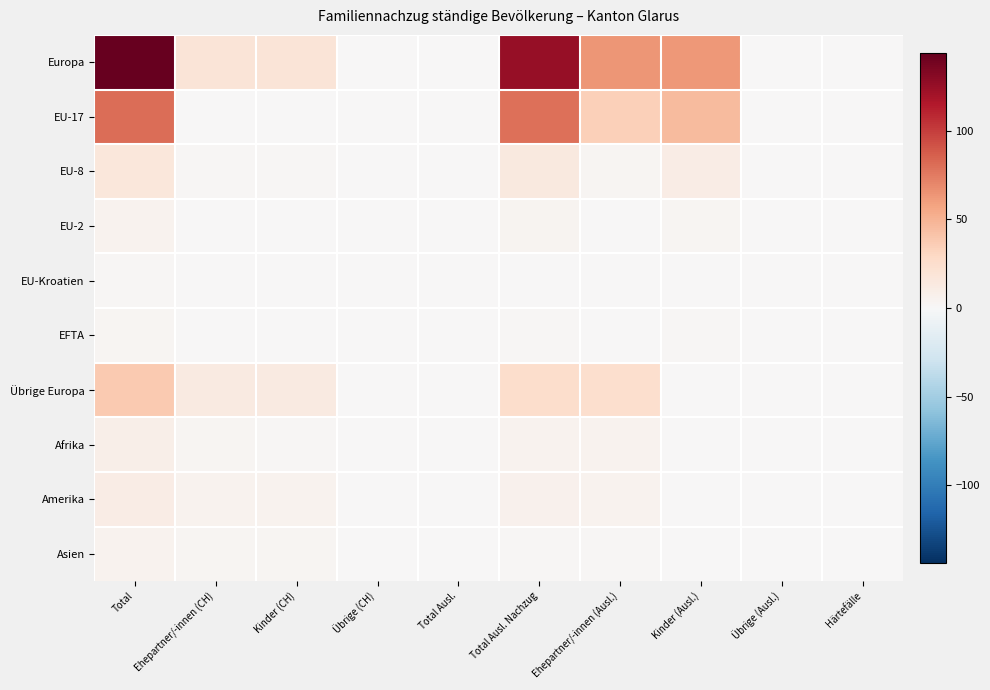

Which series has the largest range (max minus min)?

Europa